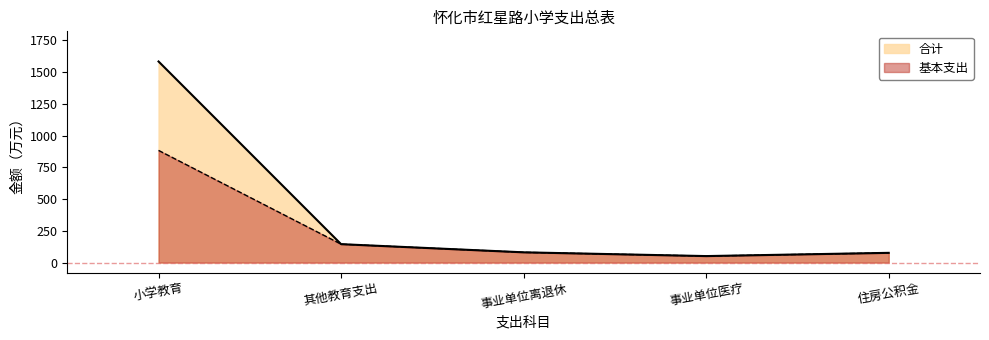

Reading left to right, transcribe all the data shown in this chart.

合计: 1583.0	144.9	80.6	51.0	76.5
基本支出: 883.0	144.9	80.6	51.0	76.5